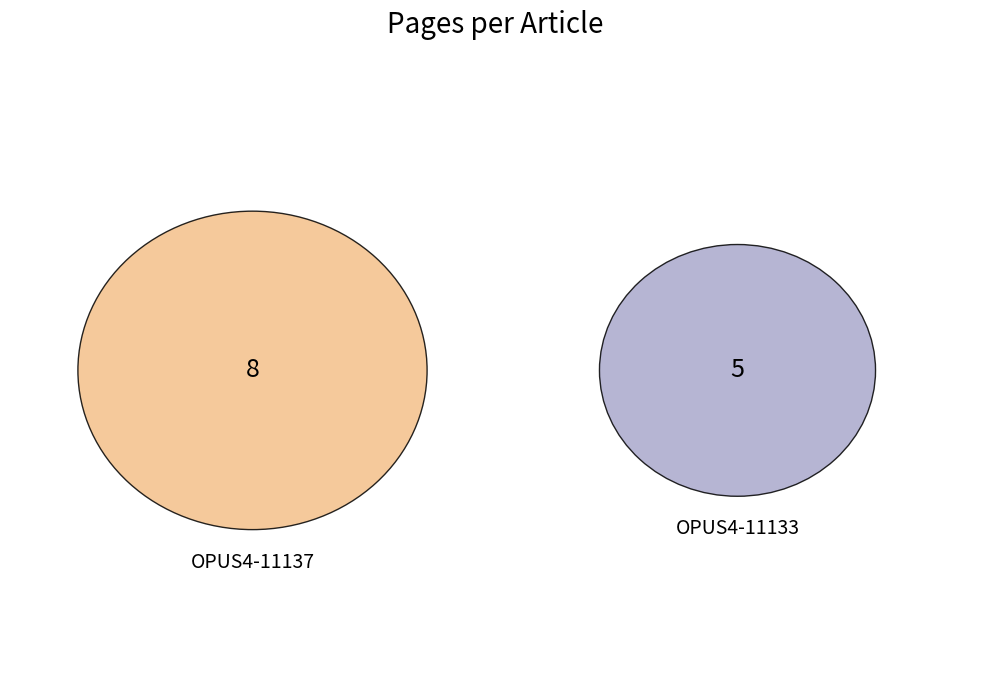

To the nearest percent, what portion does OPUS4-11133 represent?

38%